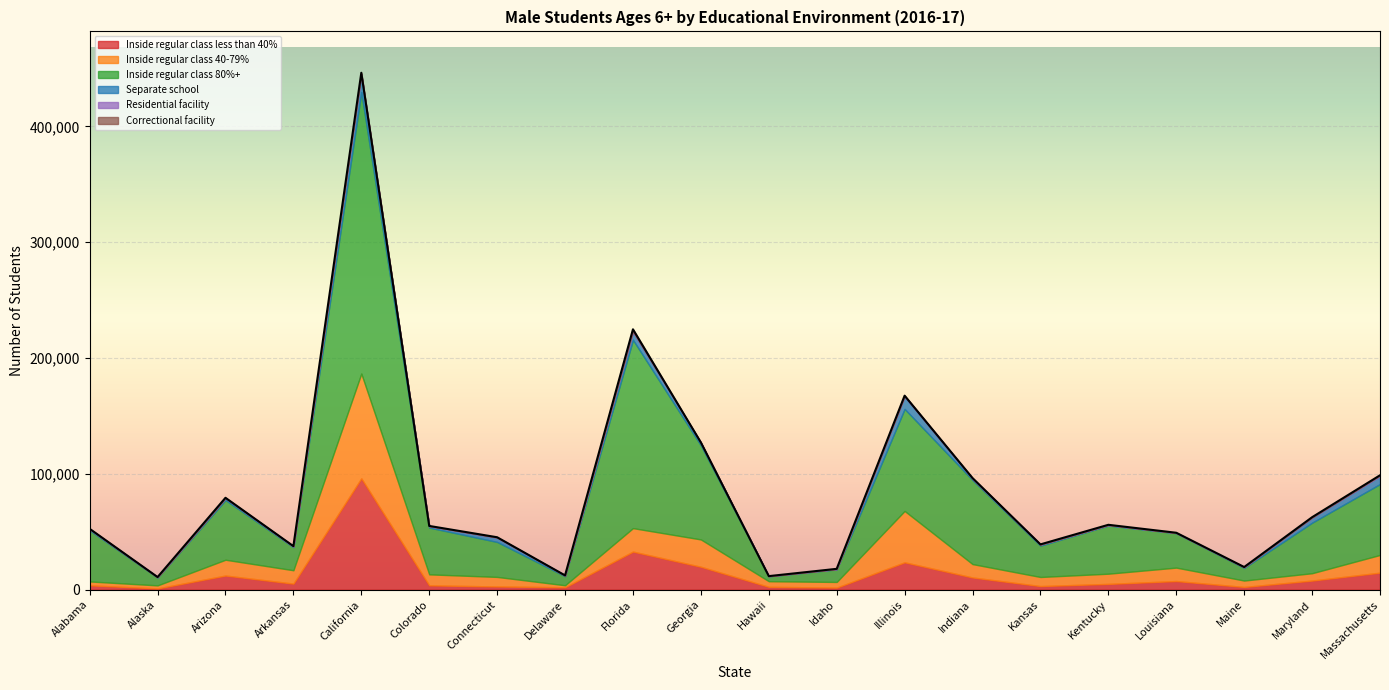

True or false: Inside regular class 40-79% and Separate school intersect in this chart.

False